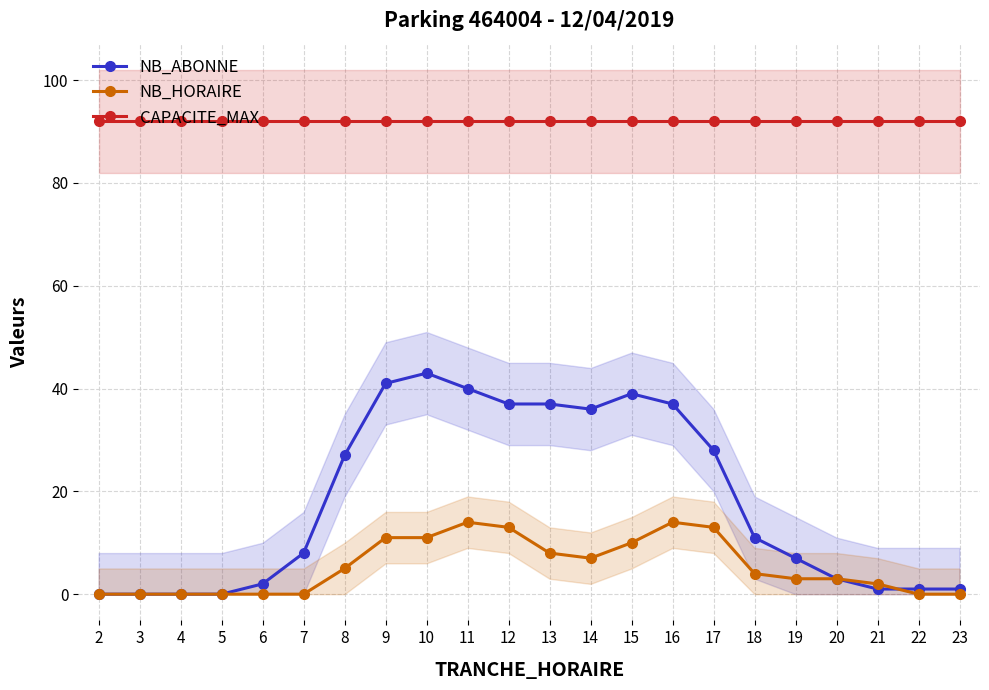

What is the difference between the highest and lowest values at 2?

92